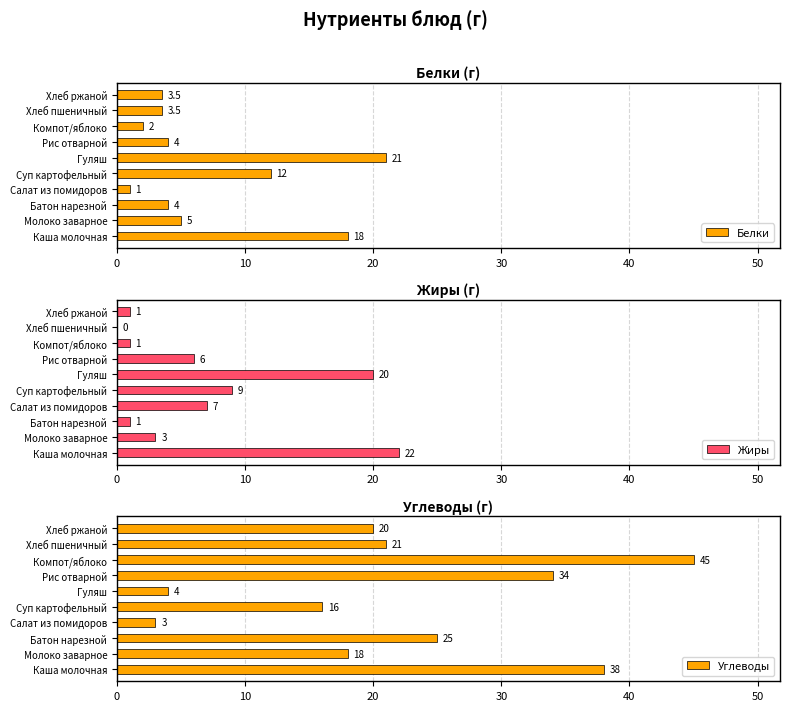

What is the lowest value of the Белки series?

1.0